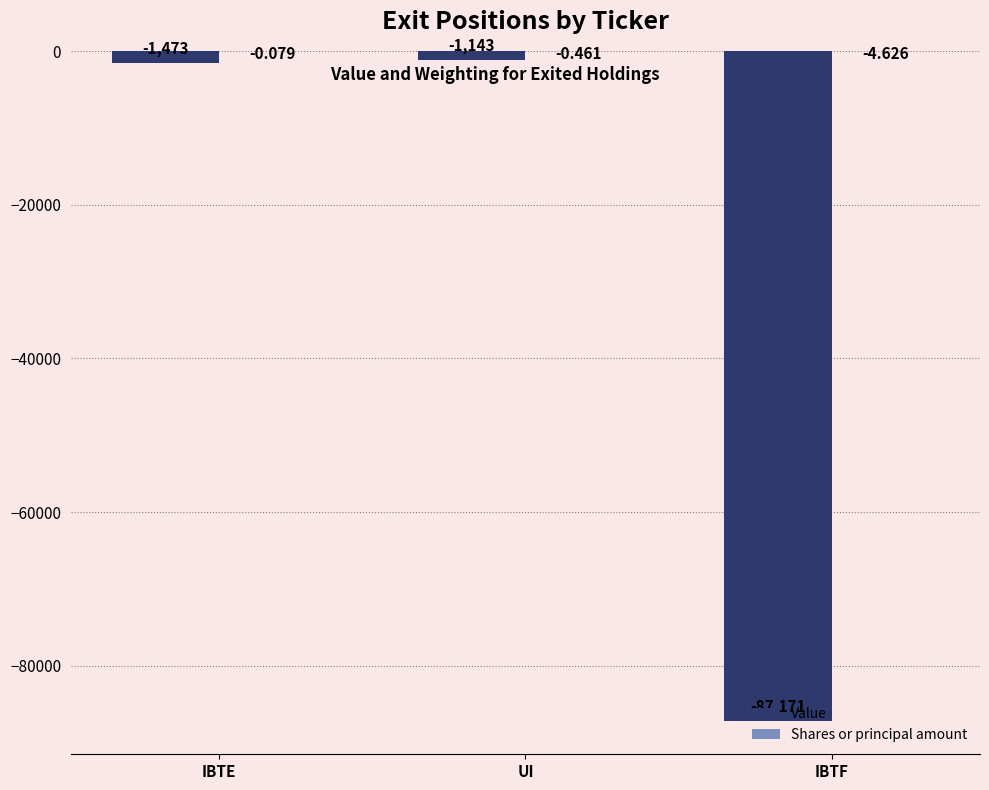

At which category does the chart reach its peak across all series?

IBTE